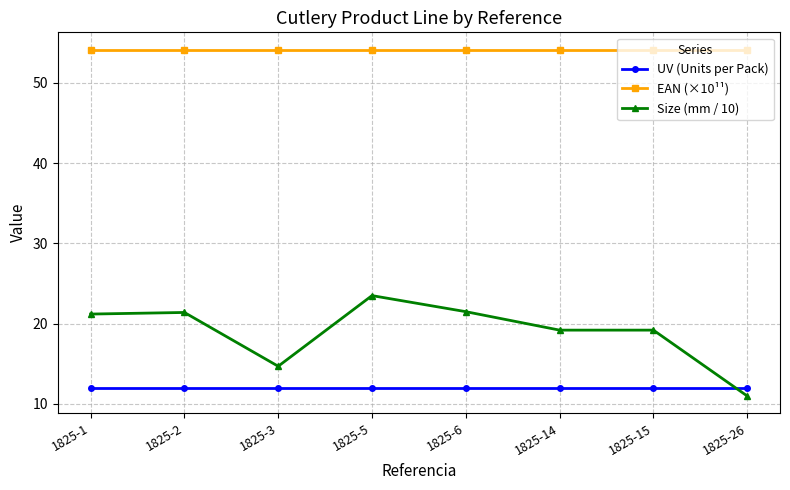

Is it true that UV (Units per Pack) equals 12.0 at 1825-2?

True